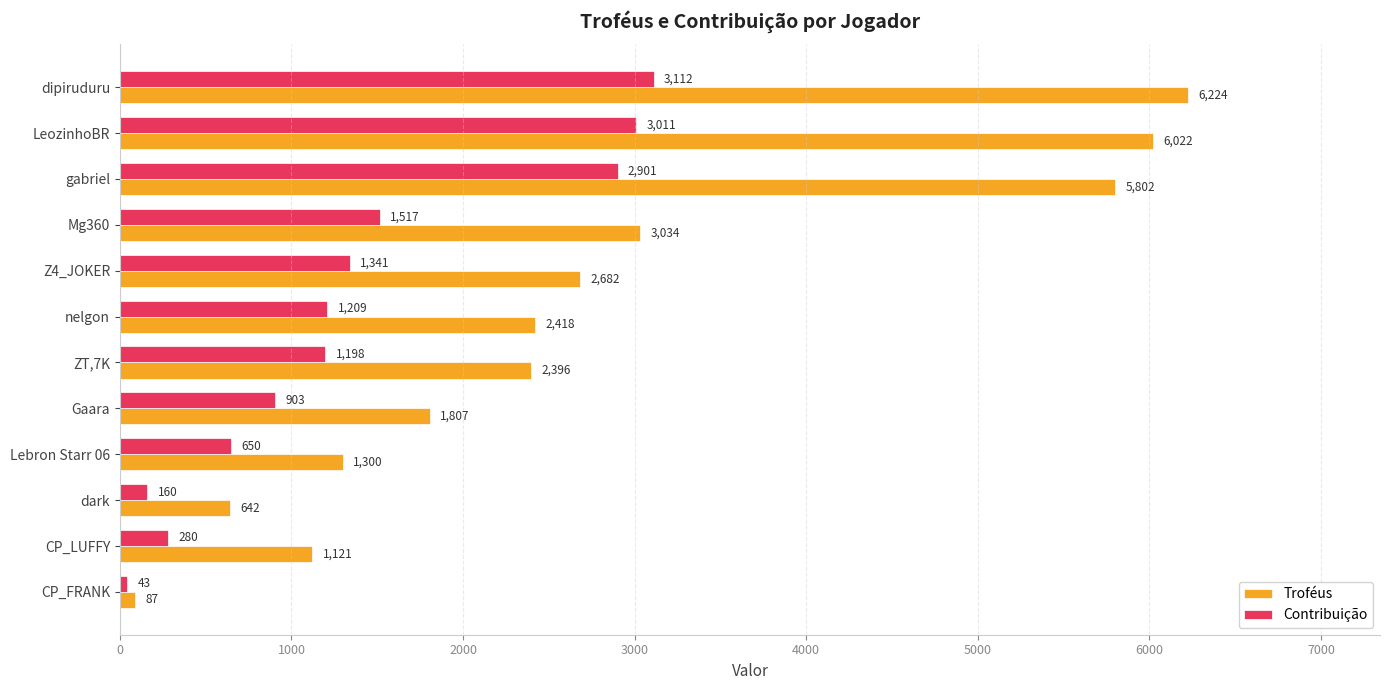

Is it true that Contribuição equals 884 at Lebron Starr 06?

False